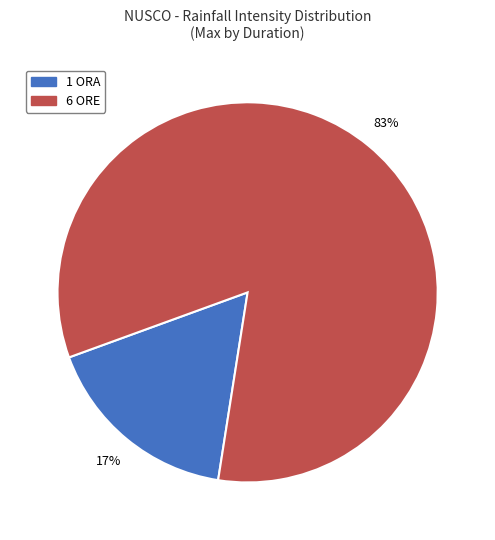

To the nearest percent, what is the difference between the largest and smallest slice percentages?

66%